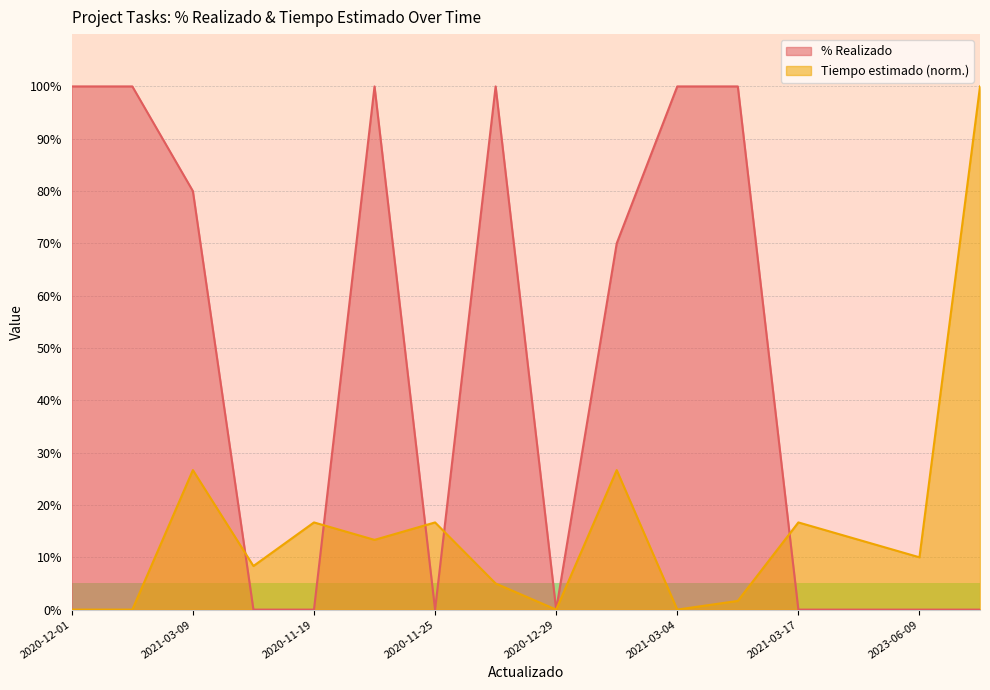

In % Realizado, how many points are higher than both neighbors (excluding endpoints)?

2